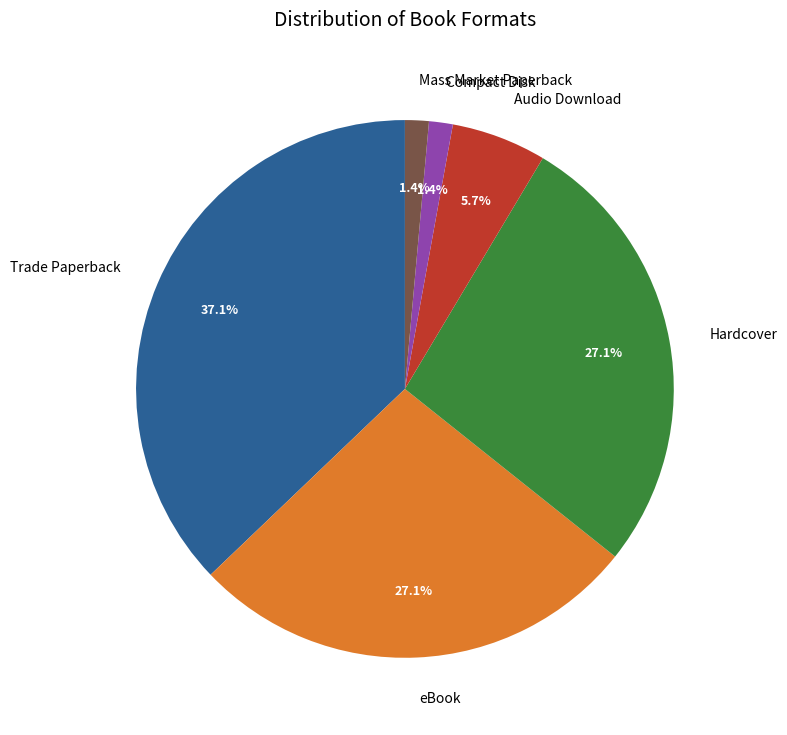

True or false: Audio Download accounts for 17% of the total.

False